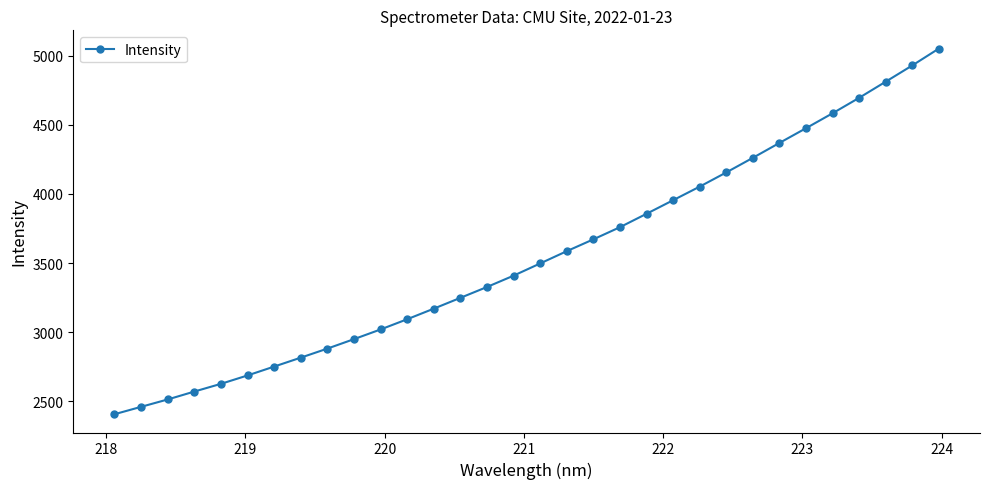

What is the average value?

3551.0